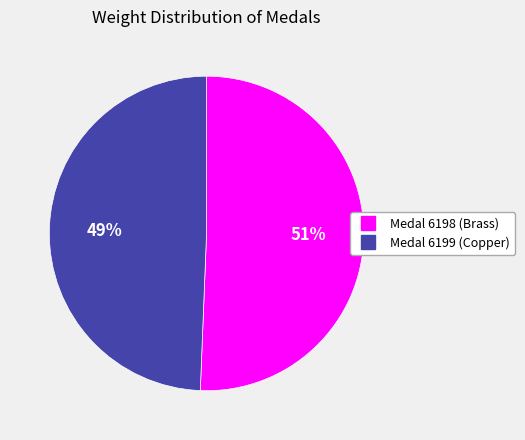

To the nearest percent, what portion does Medal 6198 (Brass) represent?

51%